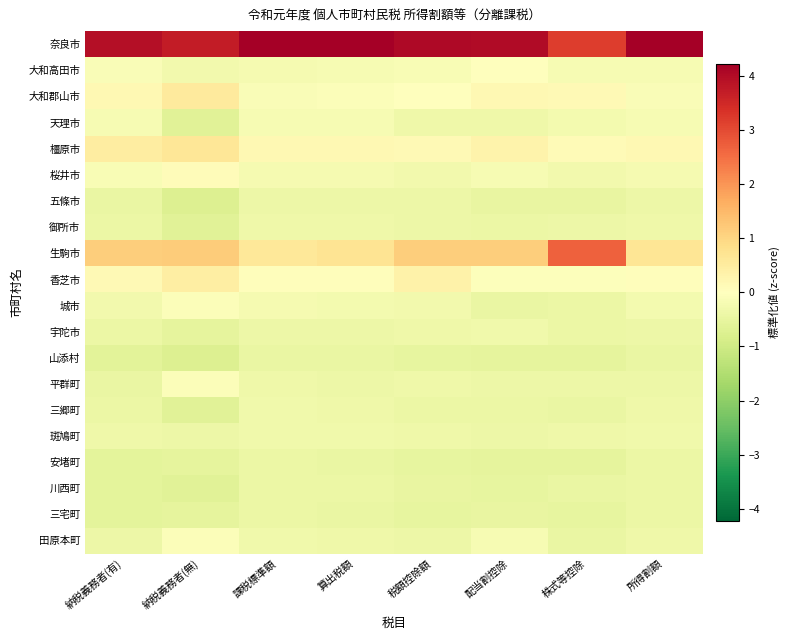

At 納税義務者(無), list the series in order from smallest to largest.

五條市, 山添村, 天理市, 御所市, 三郷町, 川西町, 宇陀市, 安堵町, 三宅町, 斑鳩町, 大和高田市, 城市, 平群町, 田原本町, 桜井市, 香芝市, 大和郡山市, 橿原市, 生駒市, 奈良市